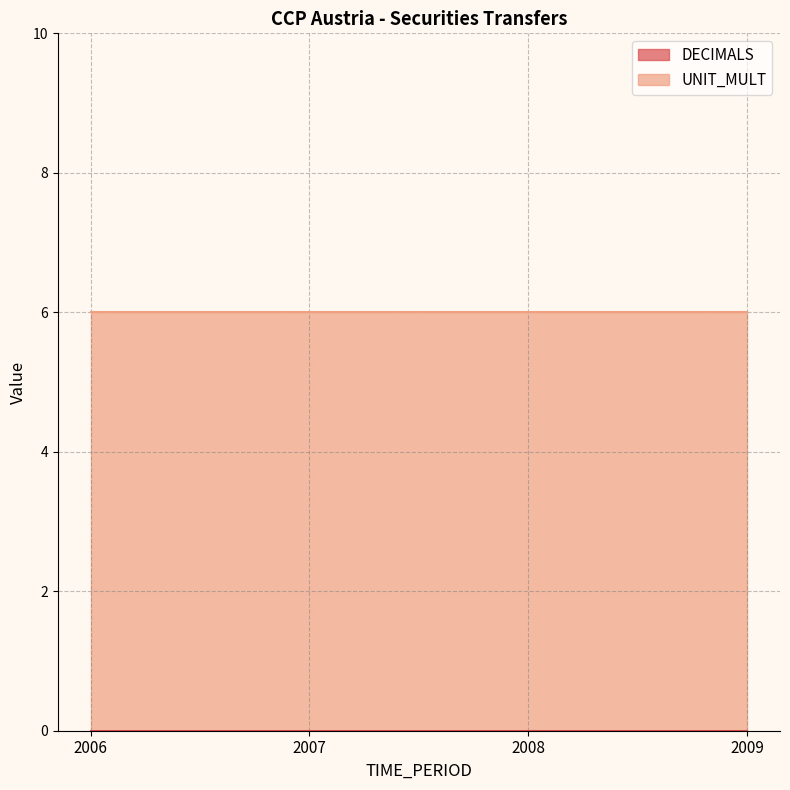

At which category does the chart reach its peak across all series?

2006